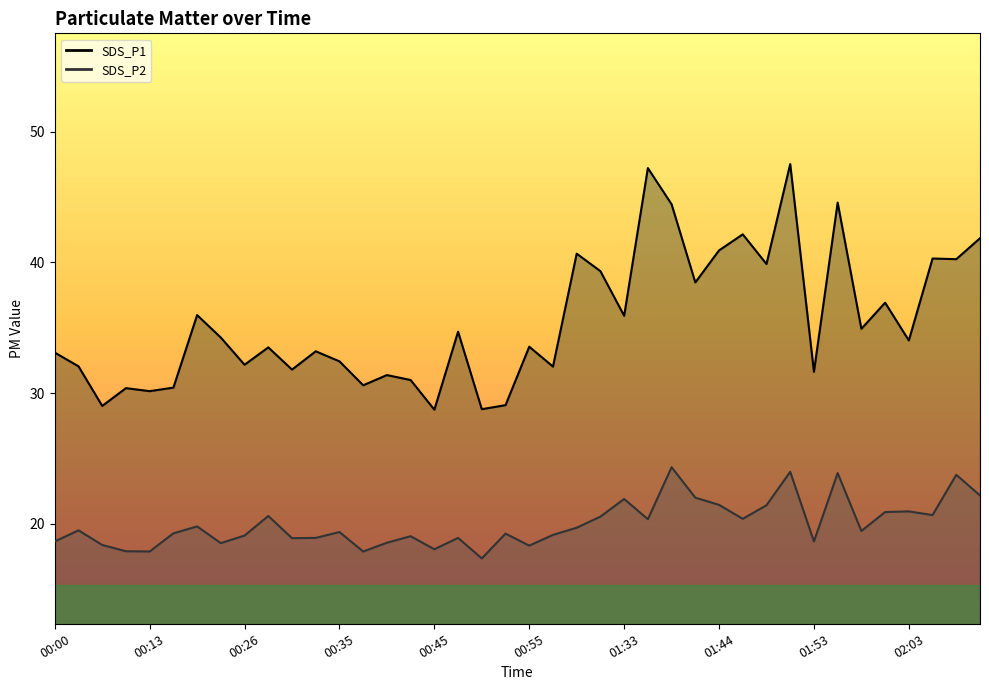

How many data points in SDS_P2 are less than 19?

14